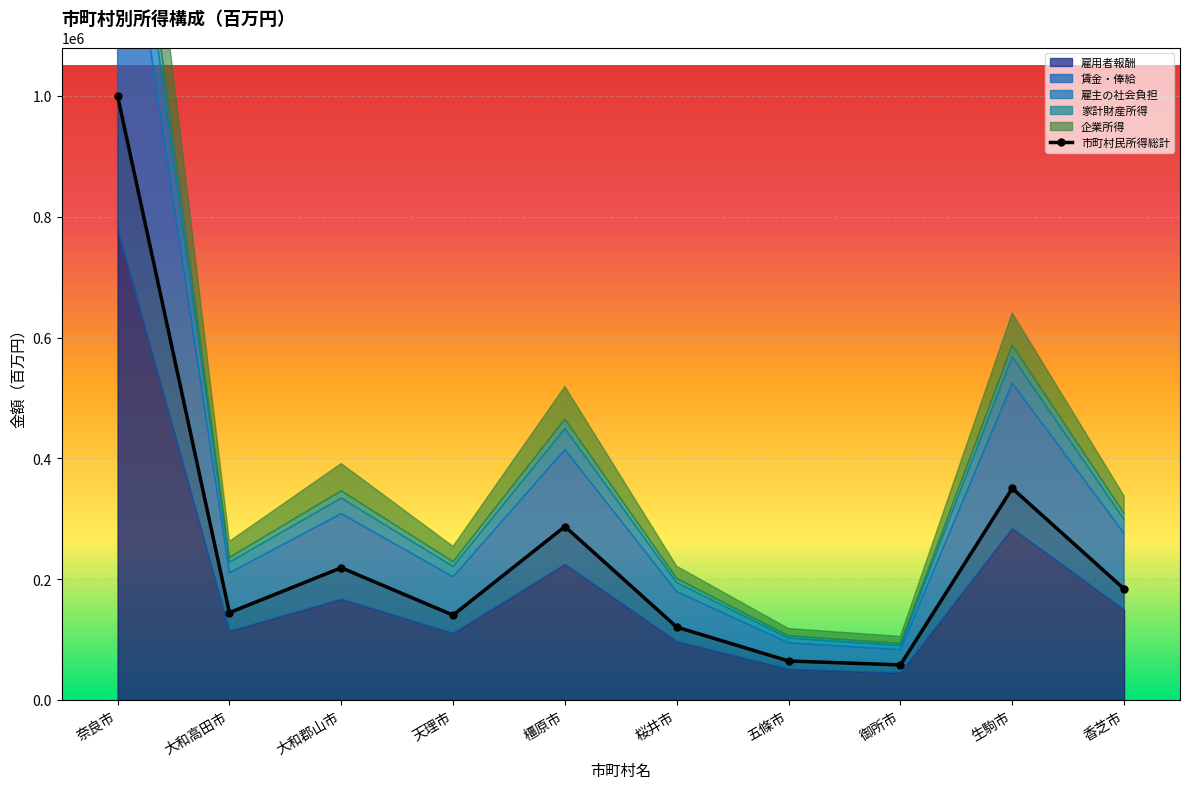

What is the difference between the maximum and minimum values in the 企業所得 series?

176352